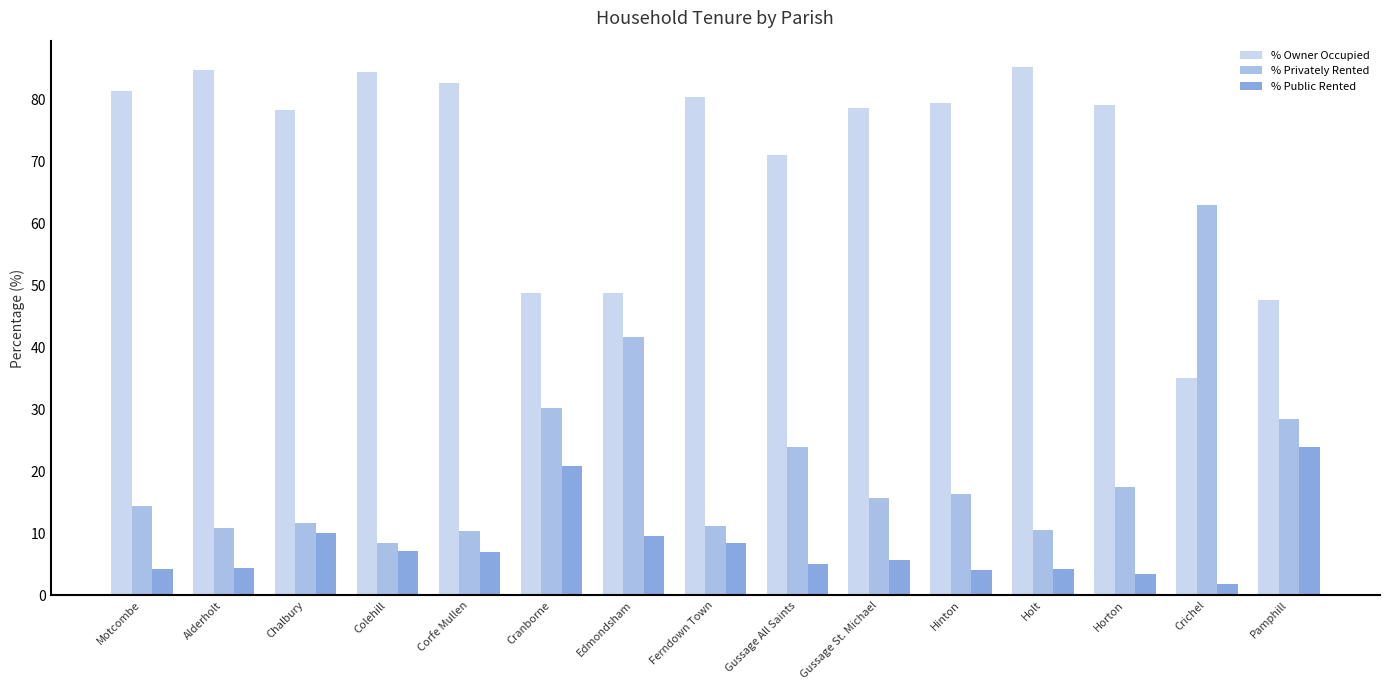

How many categories are shown in the chart?

15